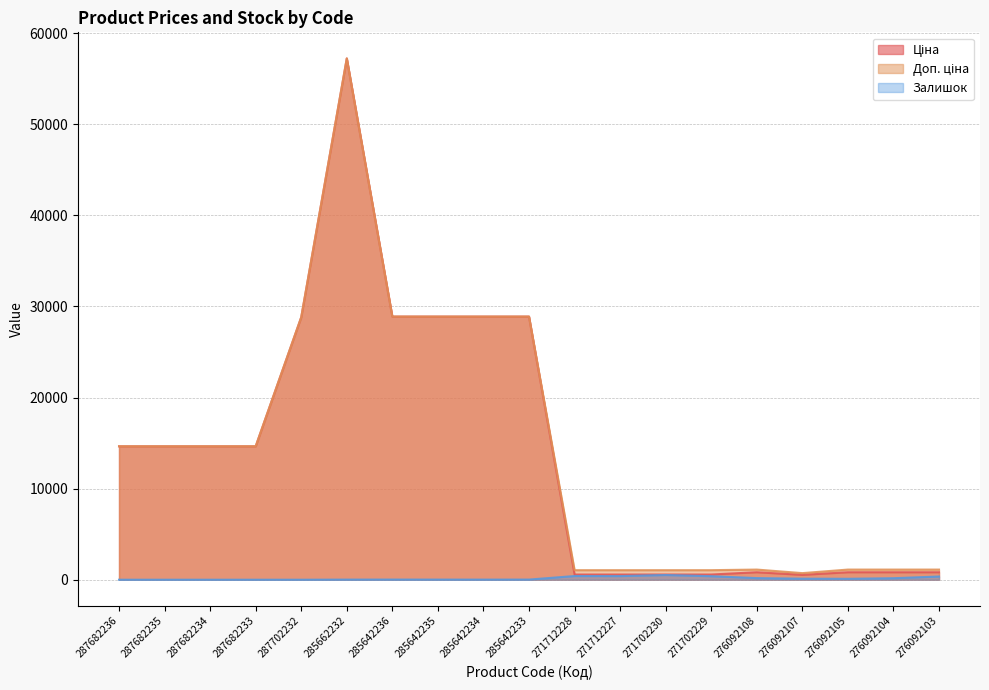

What is the sum of the Залишок values at 285642235 and 287682236?

14.0